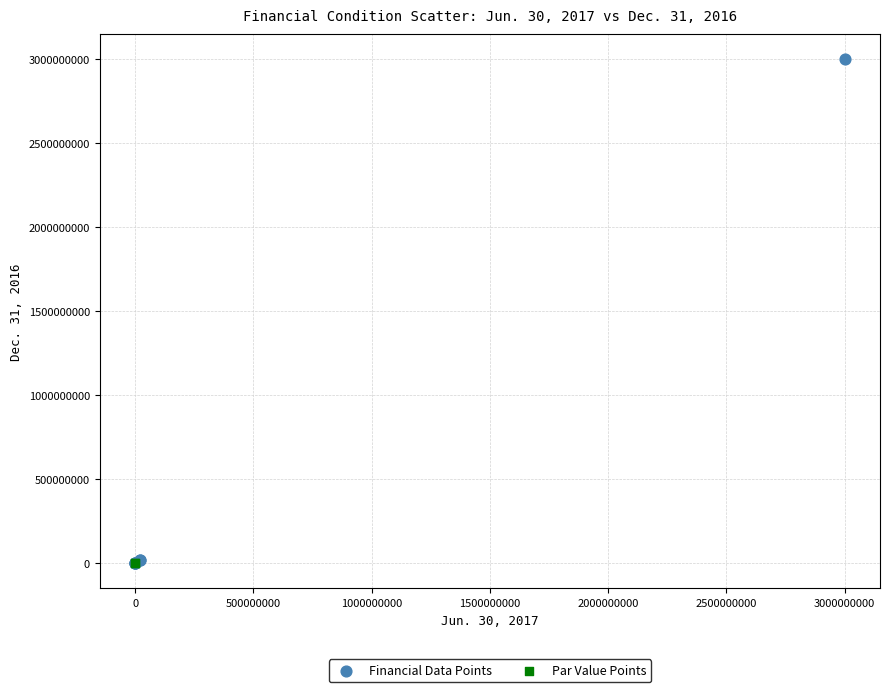

What are all the series names shown in the legend?

Financial Data Points, Par Value Points